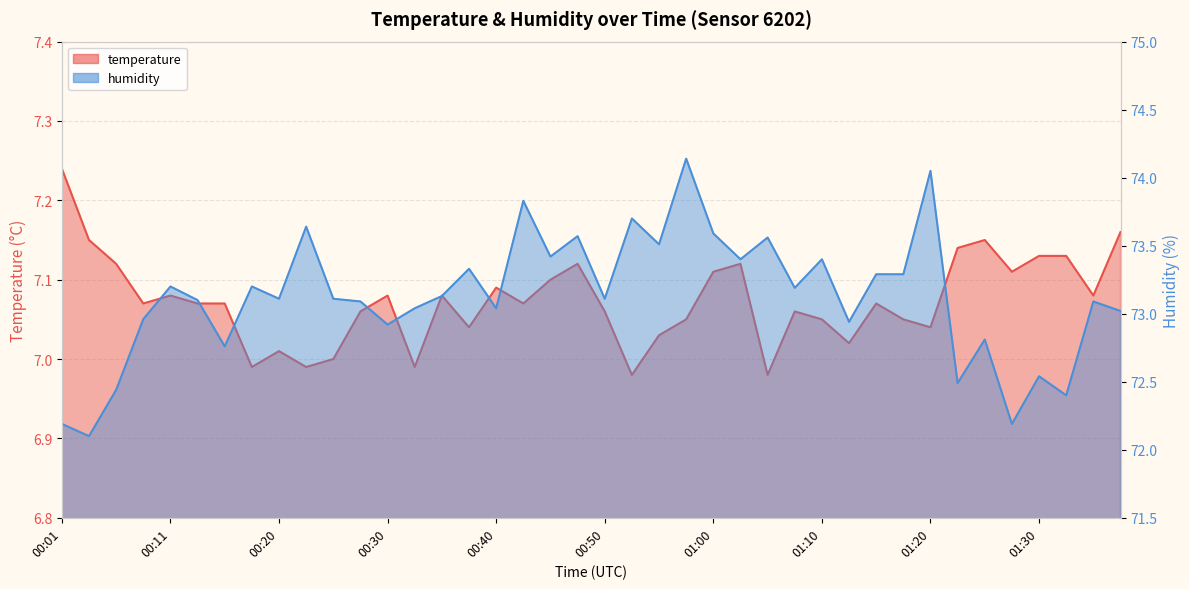

Which series has the widest spread of values?

humidity